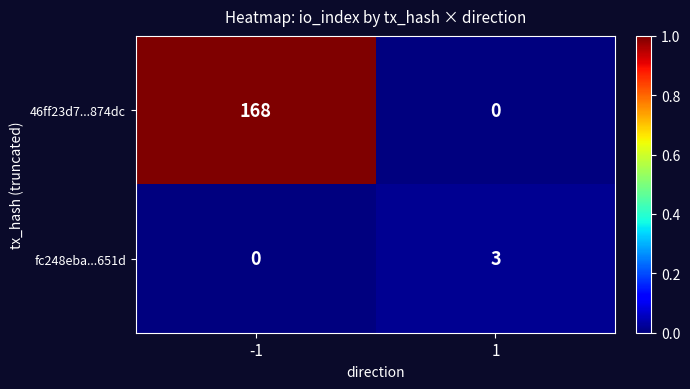

Rank the series by their average value, from lowest to highest.

fc248eba...651d, 46ff23d7...874dc